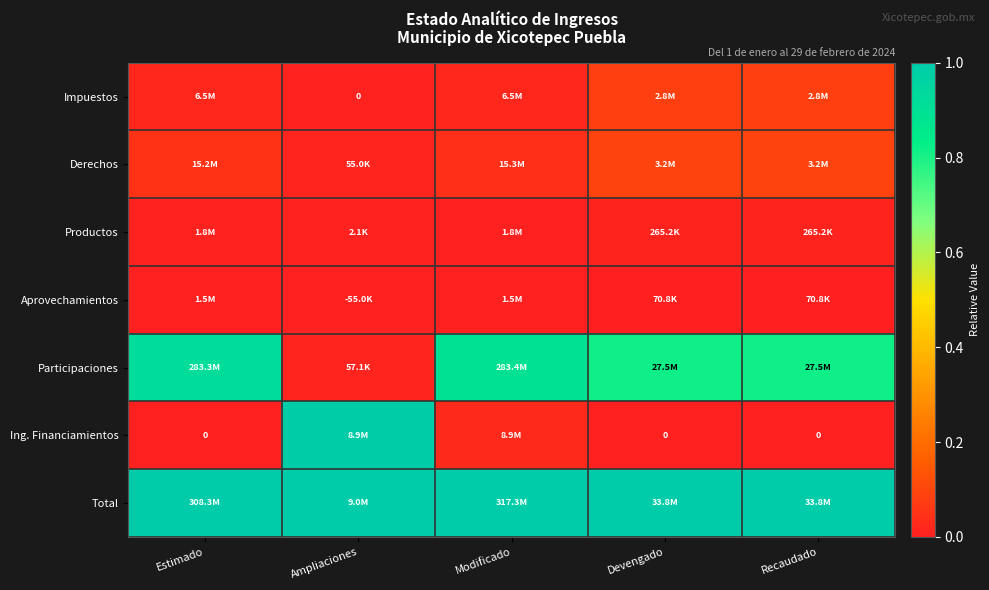

Is it true that Derechos equals 0.0 at Ampliaciones?

True